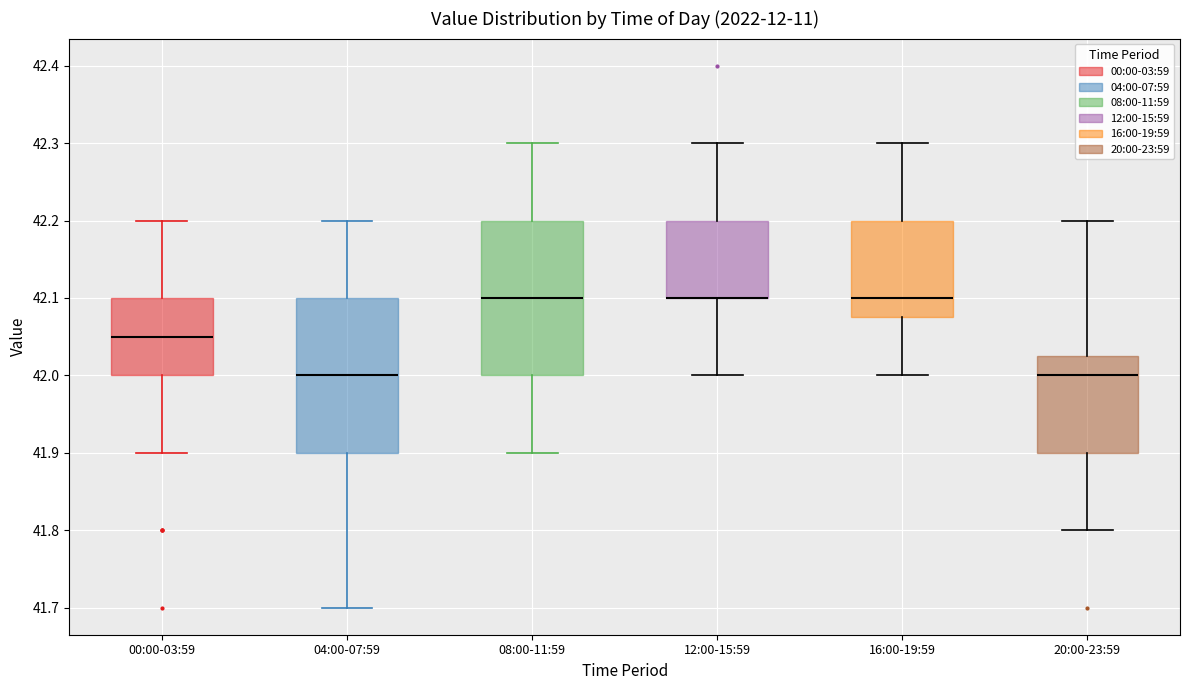

Reading left to right, read every box against the y-axis: the position of its median line, the range the box covers, and the ends of its whiskers. The values are not printed on the chart, so give them approximately, as read against the axis.

00:00-03:59: median 42.05, box 42.00 to 42.10, whiskers 41.90 to 42.20
04:00-07:59: median 42.00, box 41.90 to 42.10, whiskers 41.70 to 42.20
08:00-11:59: median 42.10, box 42.00 to 42.20, whiskers 41.90 to 42.30
12:00-15:59: median 42.10 (drawn on the box's lower edge), box 42.10 to 42.20, whiskers 42.00 to 42.30
16:00-19:59: median 42.10, box 42.08 to 42.20, whiskers 42.00 to 42.30
20:00-23:59: median 42.00, box 41.90 to 42.03, whiskers 41.80 to 42.20